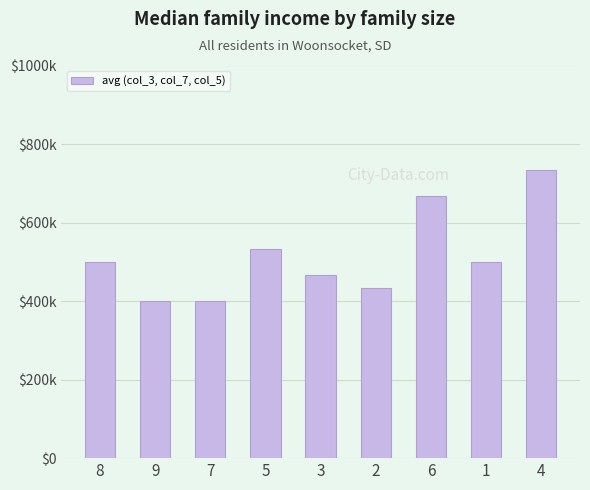

Is it true that the value at 1 is 25201.6?

False